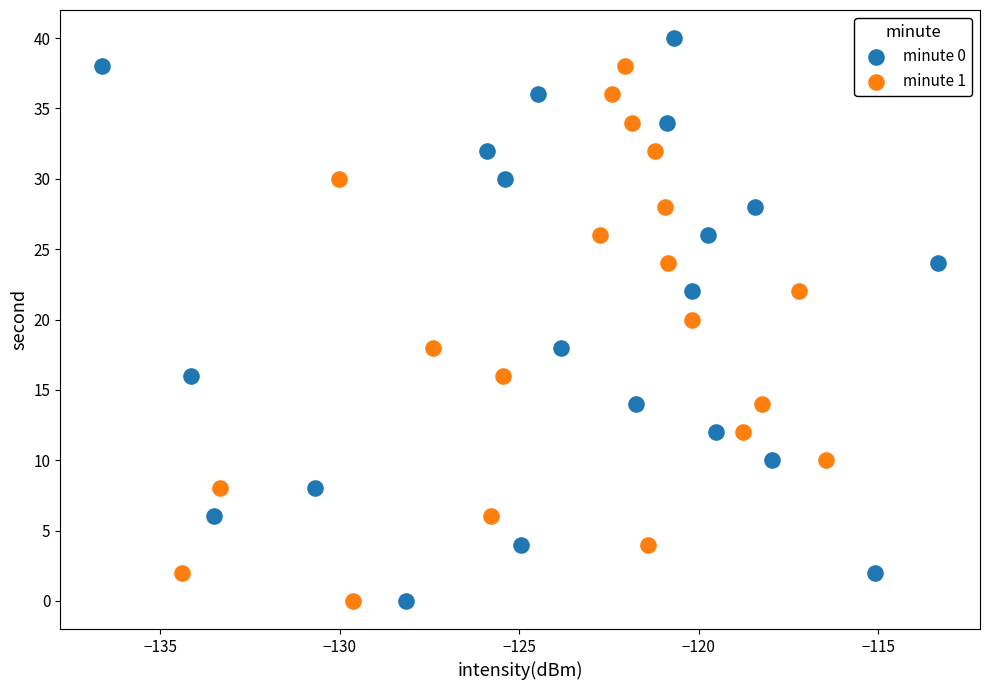

Which series has the widest spread of Y values?

minute 0